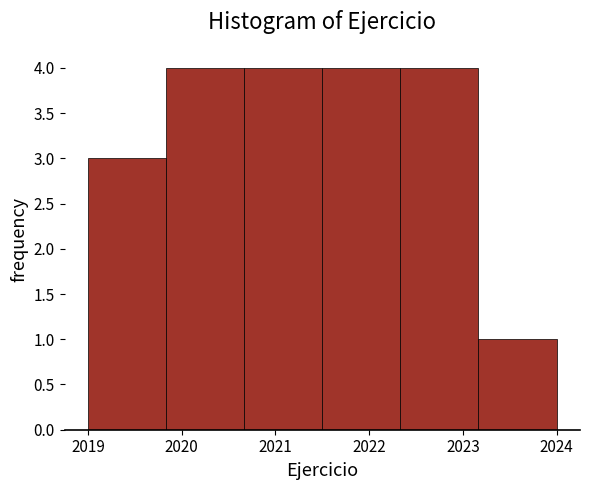

Reading left to right, list every bar in this chart as the range it spans on the x-axis followed by its height. Neither the bar edges nor the heights are printed on the chart, so give them approximately, as read against the axes.

2019.0 to 2019.8: 3
2019.8 to 2020.7: 4
2020.7 to 2021.5: 4
2021.5 to 2022.3: 4
2022.3 to 2023.2: 4
2023.2 to 2024.0: 1